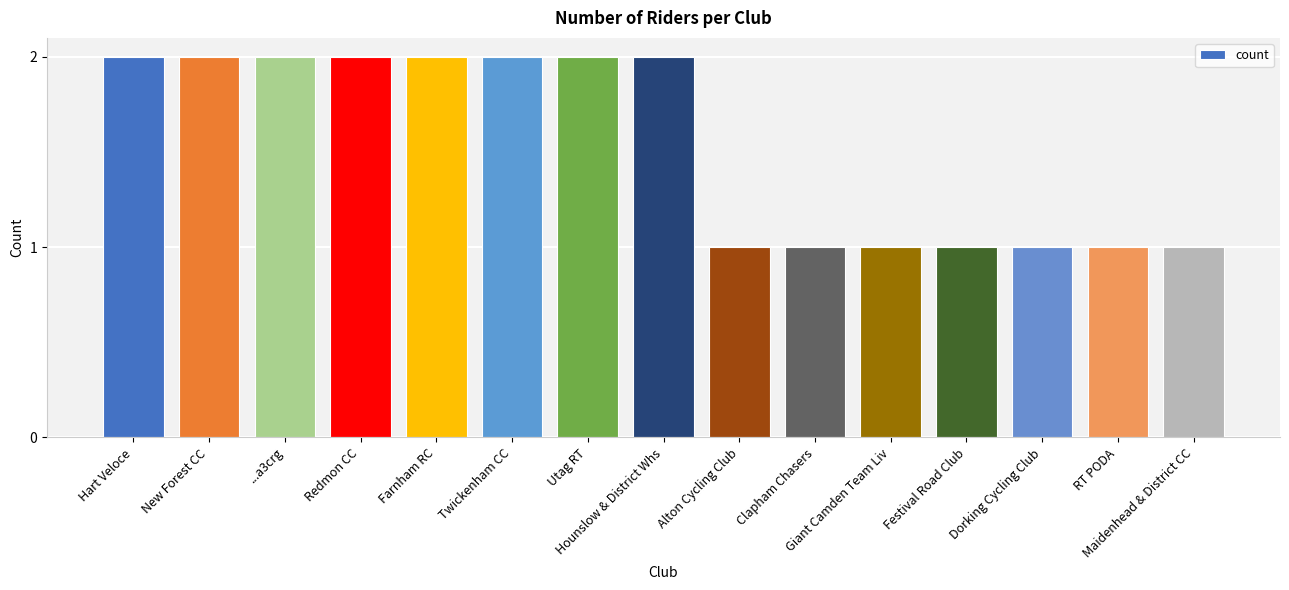

What is the sum of the values at Hart Veloce and New Forest CC?

4